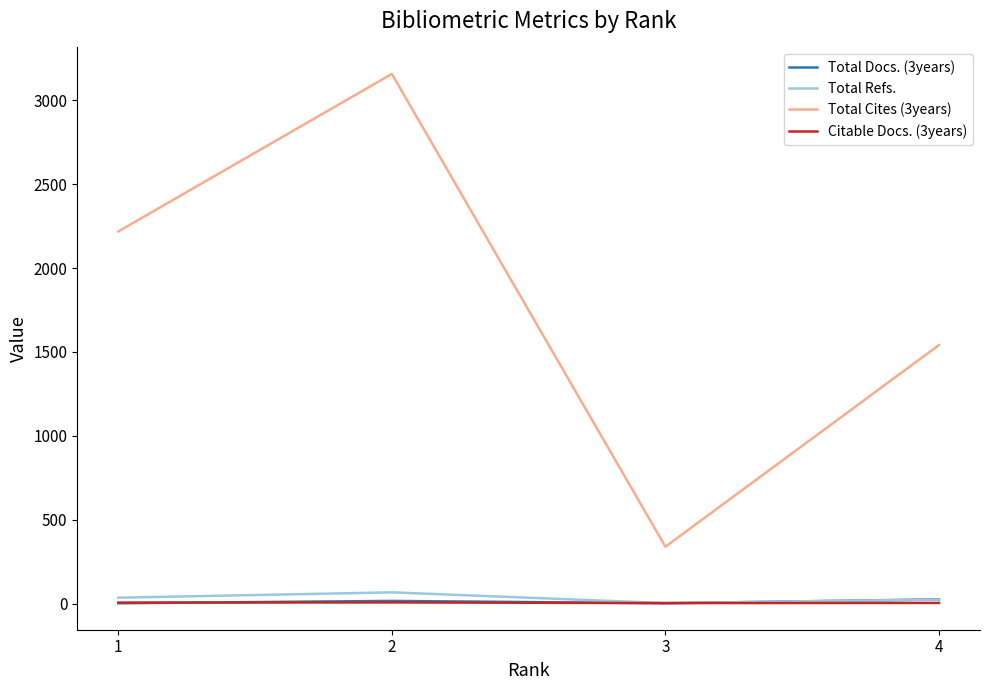

The value of Total Cites (3years) at 3 is 339. True or false?

True